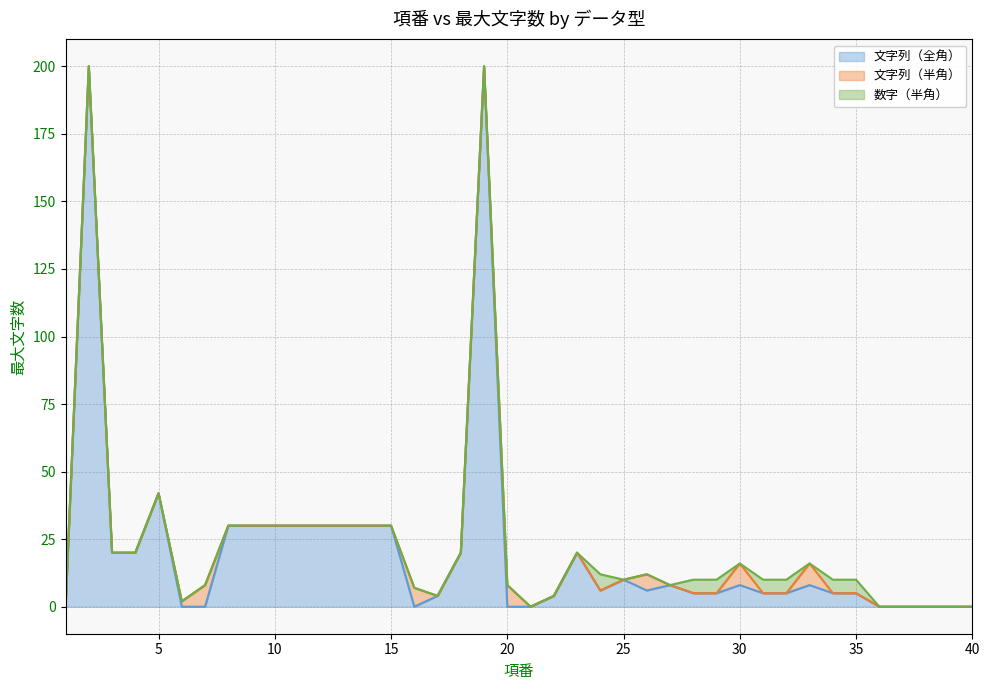

The 文字列（全角） series shows 133 at 40. True or false?

False